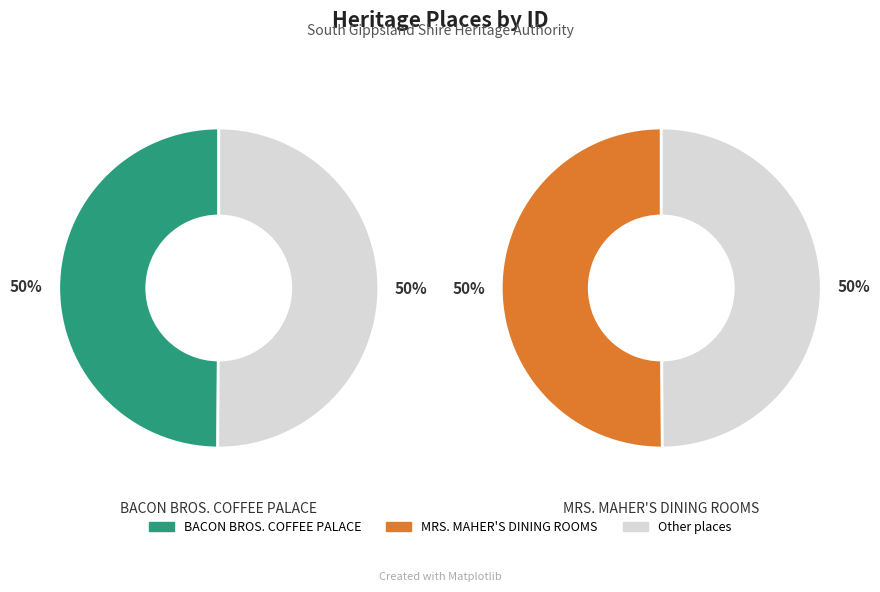

What percentage is the MRS. MAHER'S DINING ROOMS (FORMER) slice, to the nearest percent?

50%